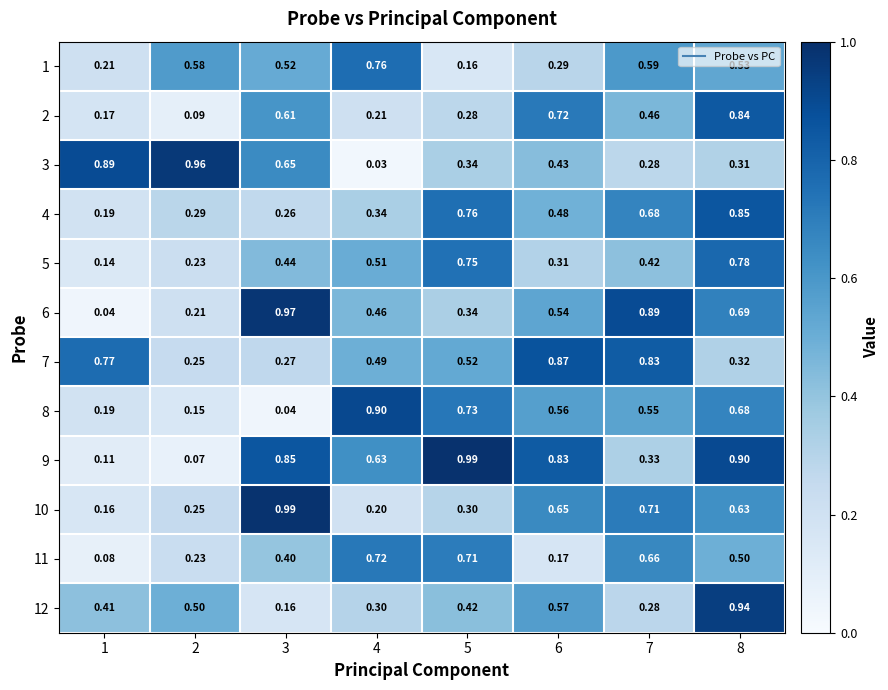

Which label corresponds to the smallest value in the chart?

4